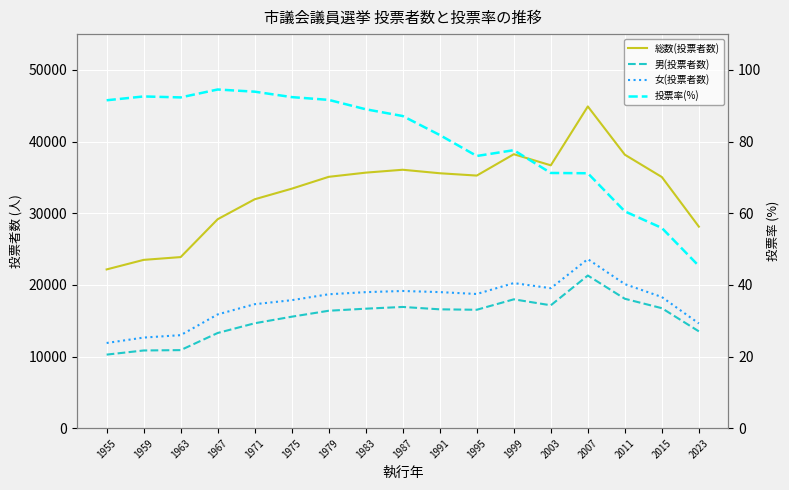

The value of 男(投票者数) at 1967 is 3149.5. True or false?

False